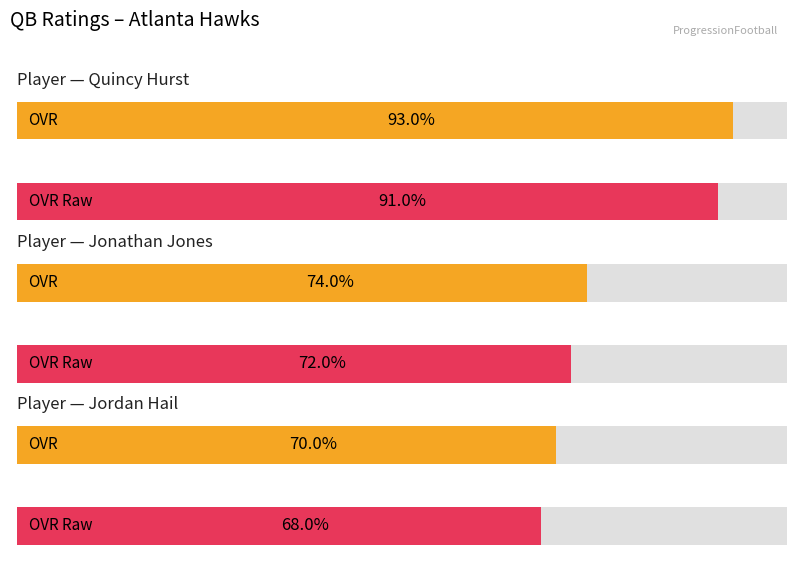

List the series in order of their peak value, lowest first.

ovr_raw, ovr